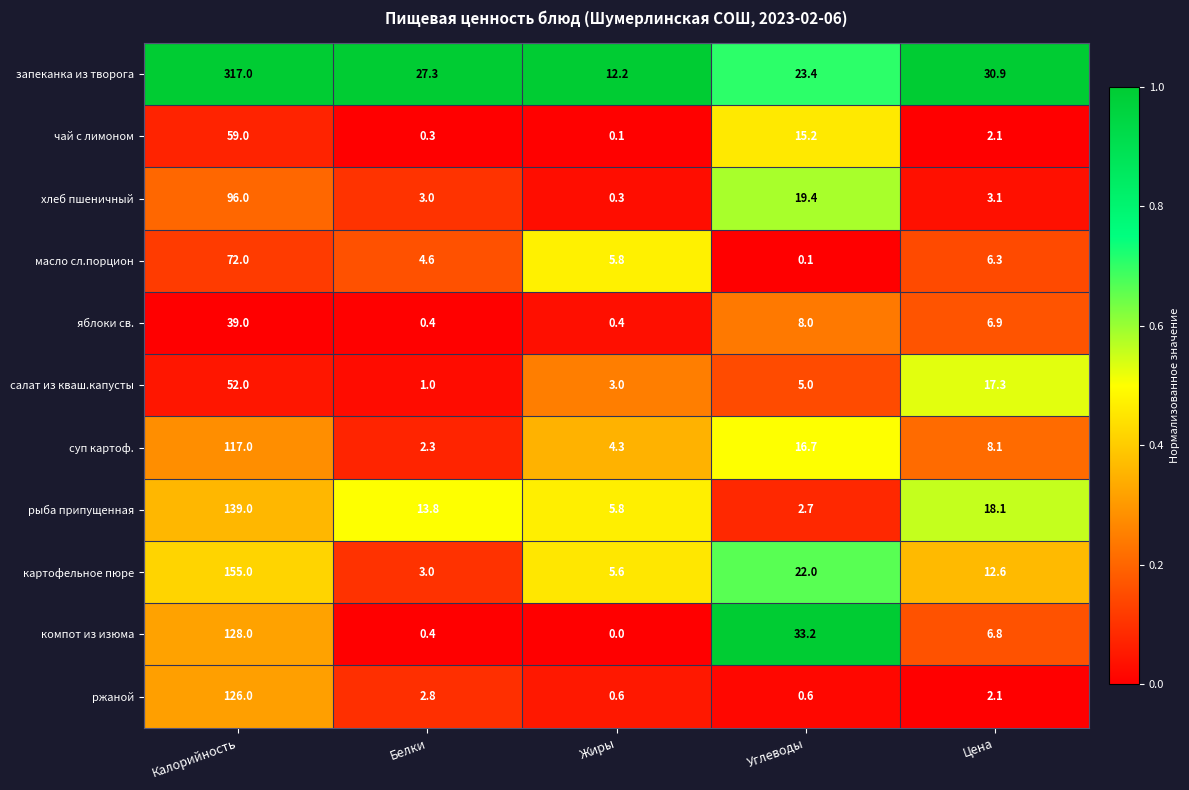

What is the sum of the ржаной values at Углеводы and Белки?

3.4